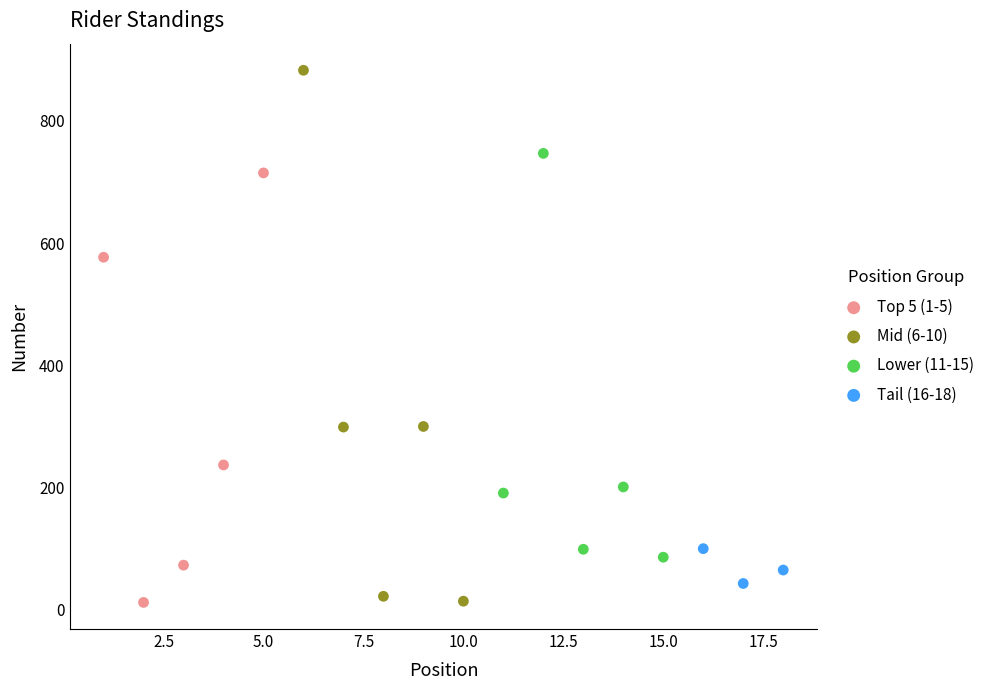

Which series has the largest Y range (max minus min)?

Mid (6-10)